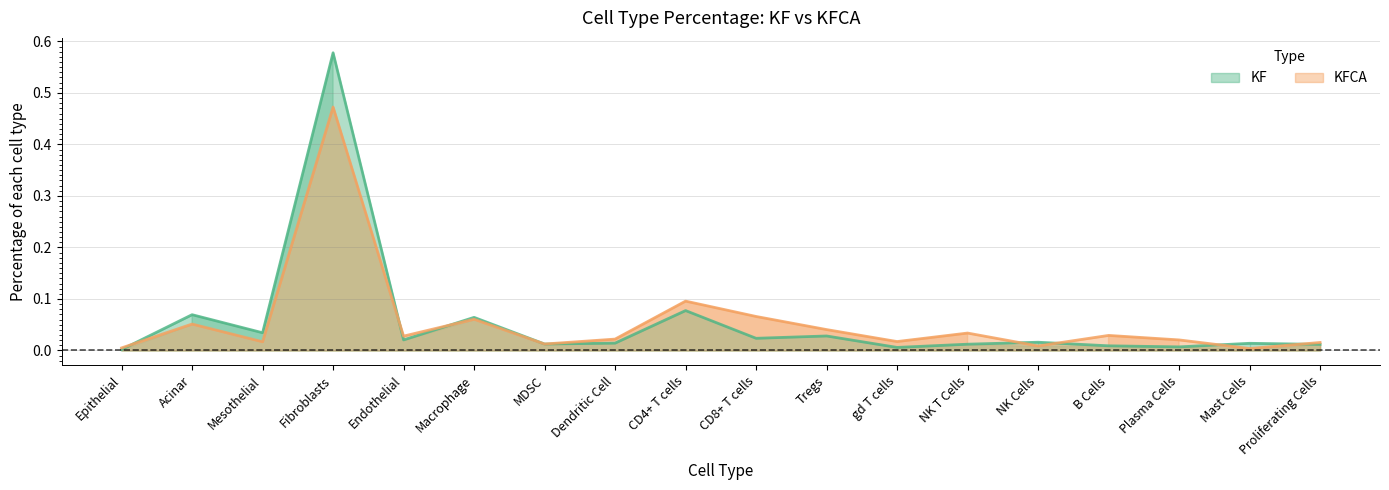

What position from the left is Mast Cells?

17